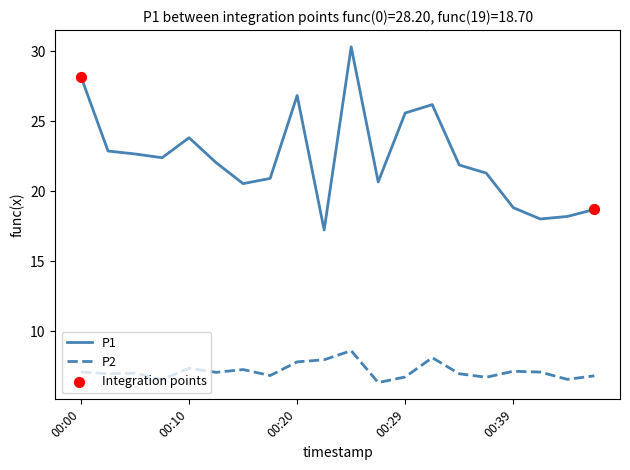

Which series has the largest total across all categories?

P1